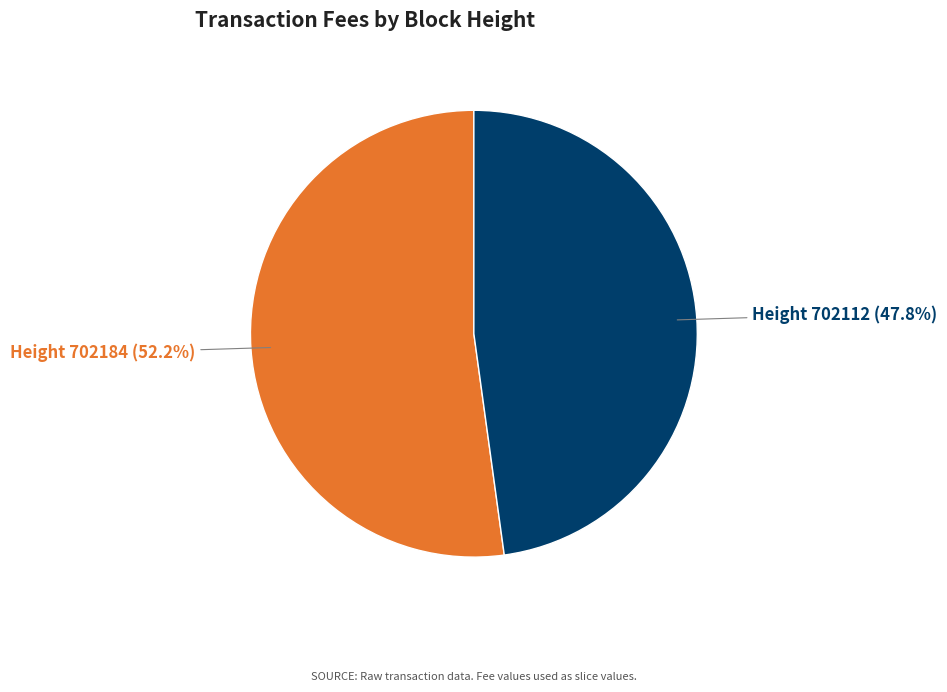

How many slices are in this pie chart?

2